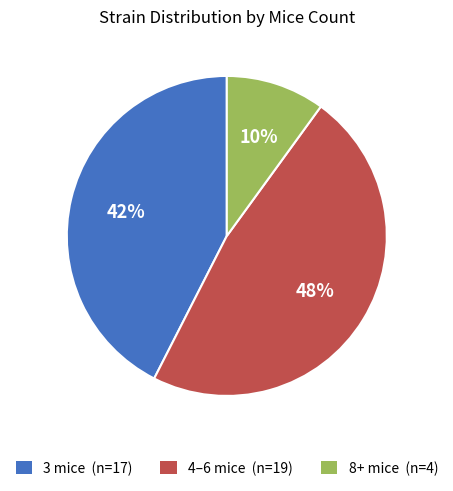

To the nearest percent, what is the average slice percentage?

33%